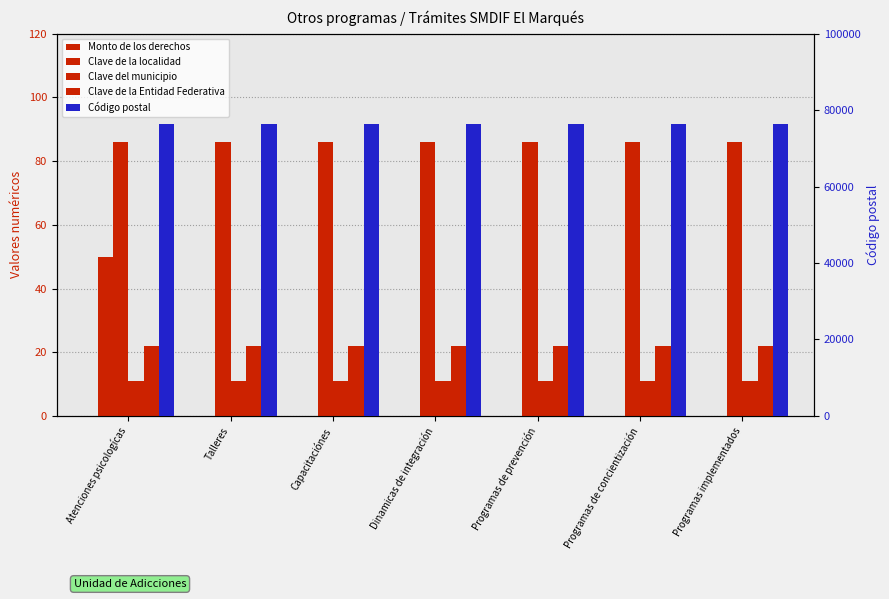

Is it true that Clave de la Entidad Federativa equals 22 at Talleres?

True